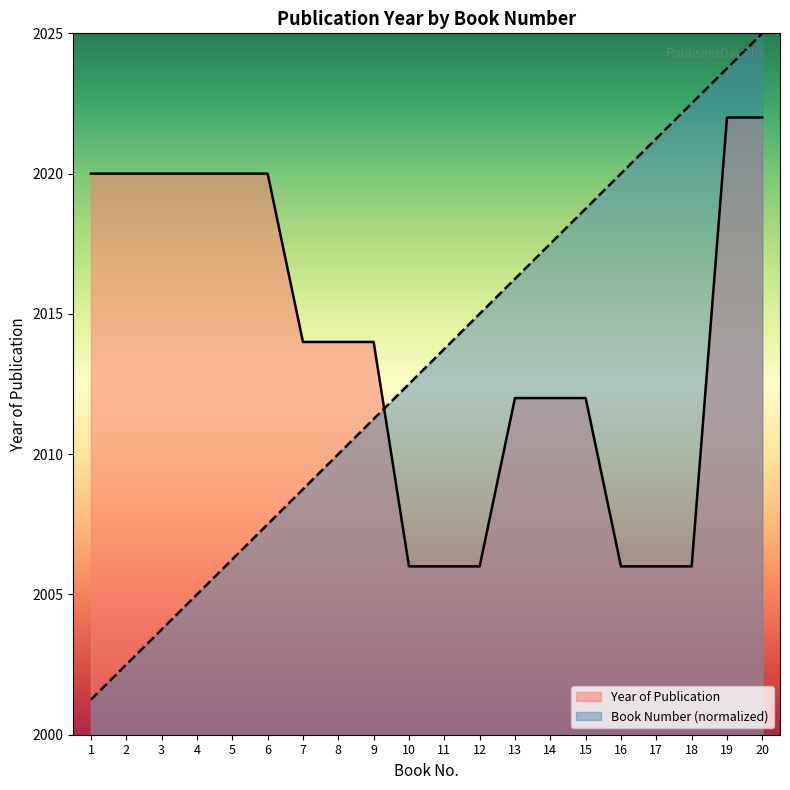

How many lines are shown in the chart?

2